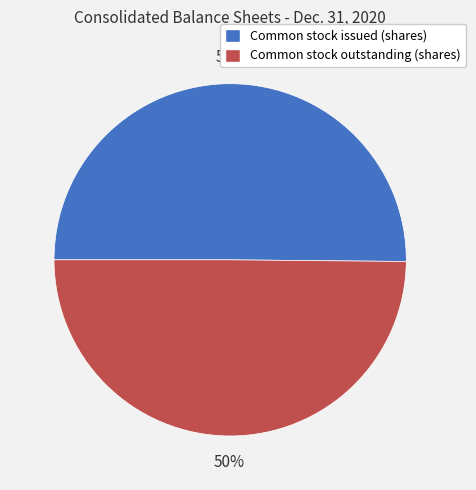

How many segments does this pie chart have?

2